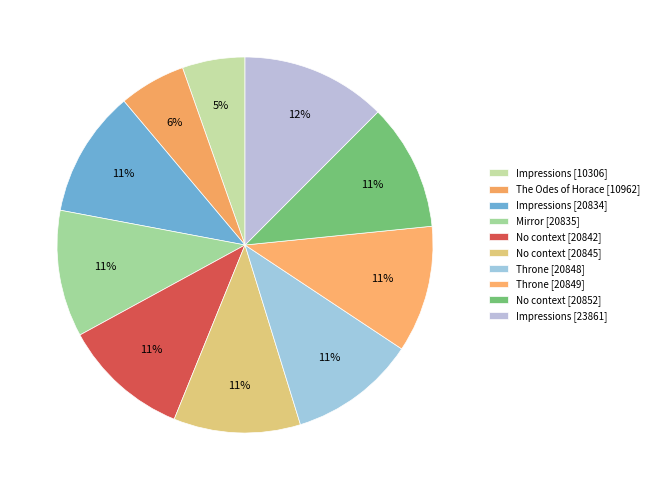

How many slices are in this pie chart?

10